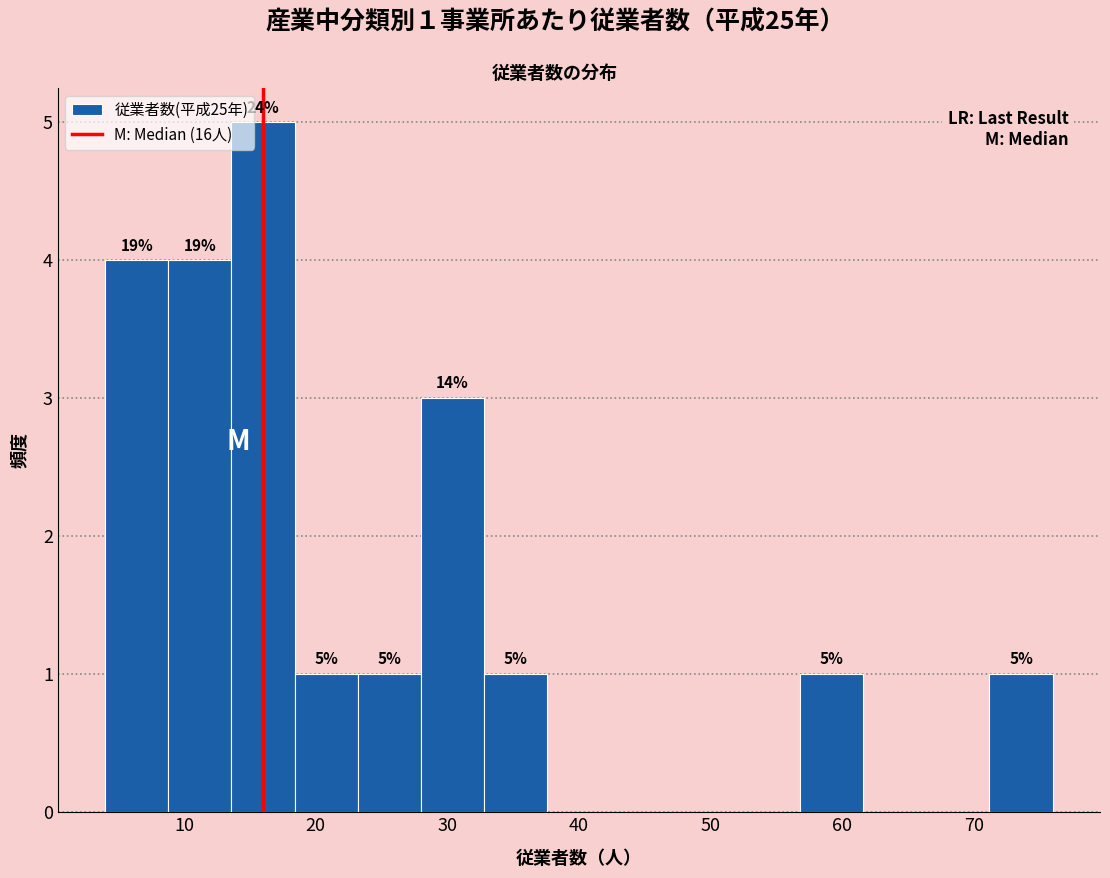

Which range on the x-axis has the tallest bar?

13.6 to 18.4